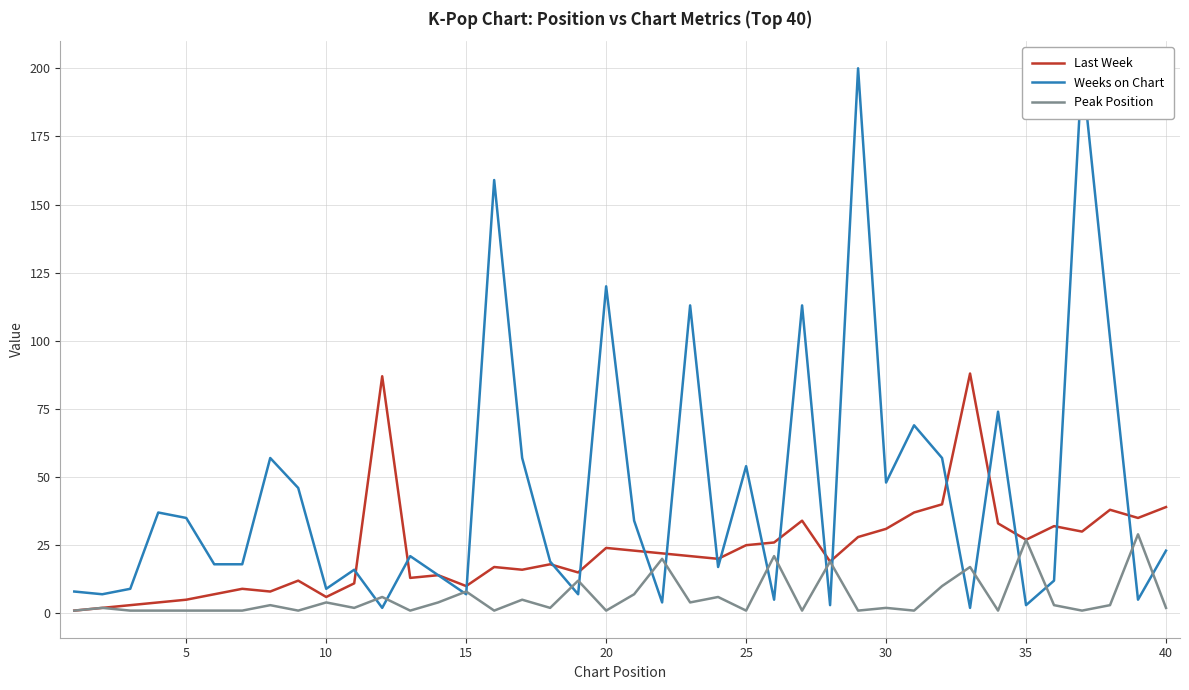

The Last Week series shows 39 at 40. True or false?

True